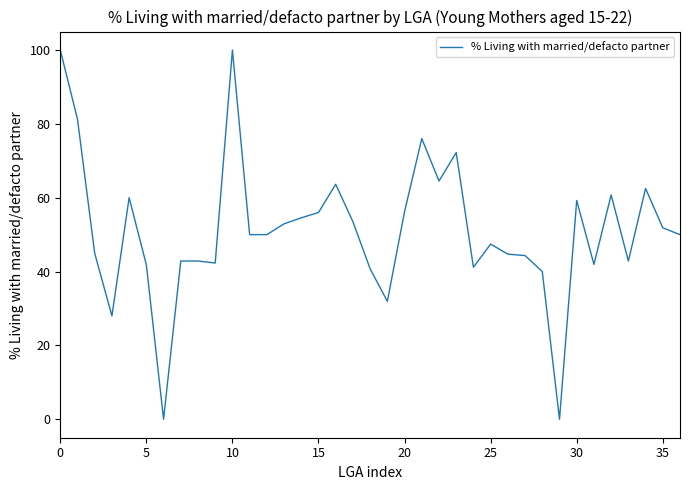

What is the greatest value displayed?

100.0